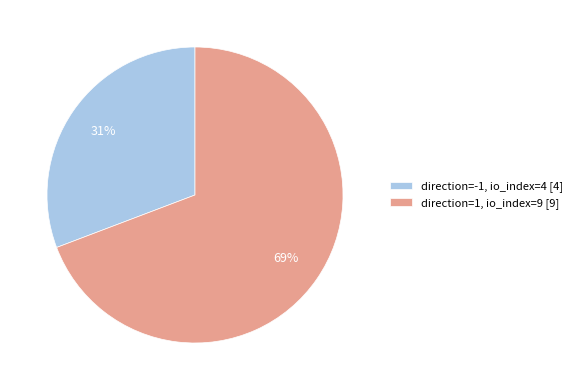

To the nearest percent, what percentage of the pie is direction=1, io_index=9 [9]?

69%